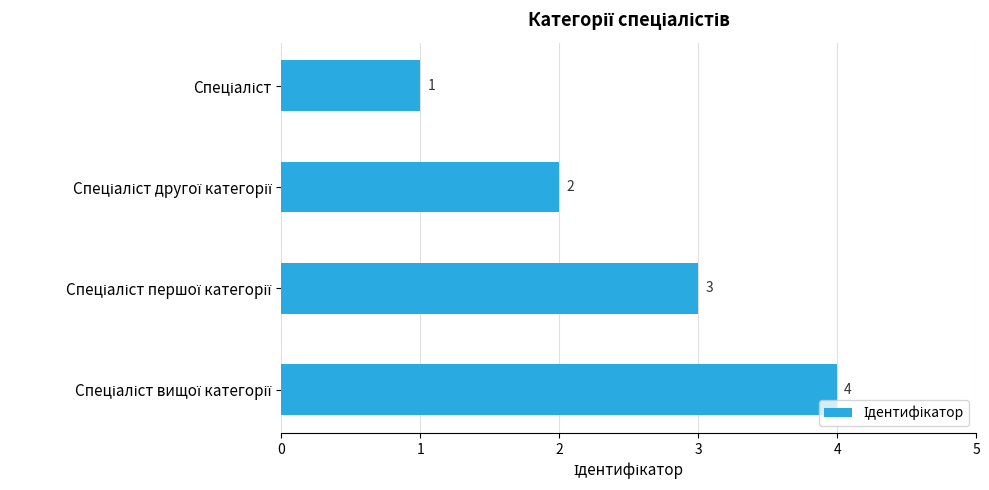

What is the difference between the maximum and minimum values?

3